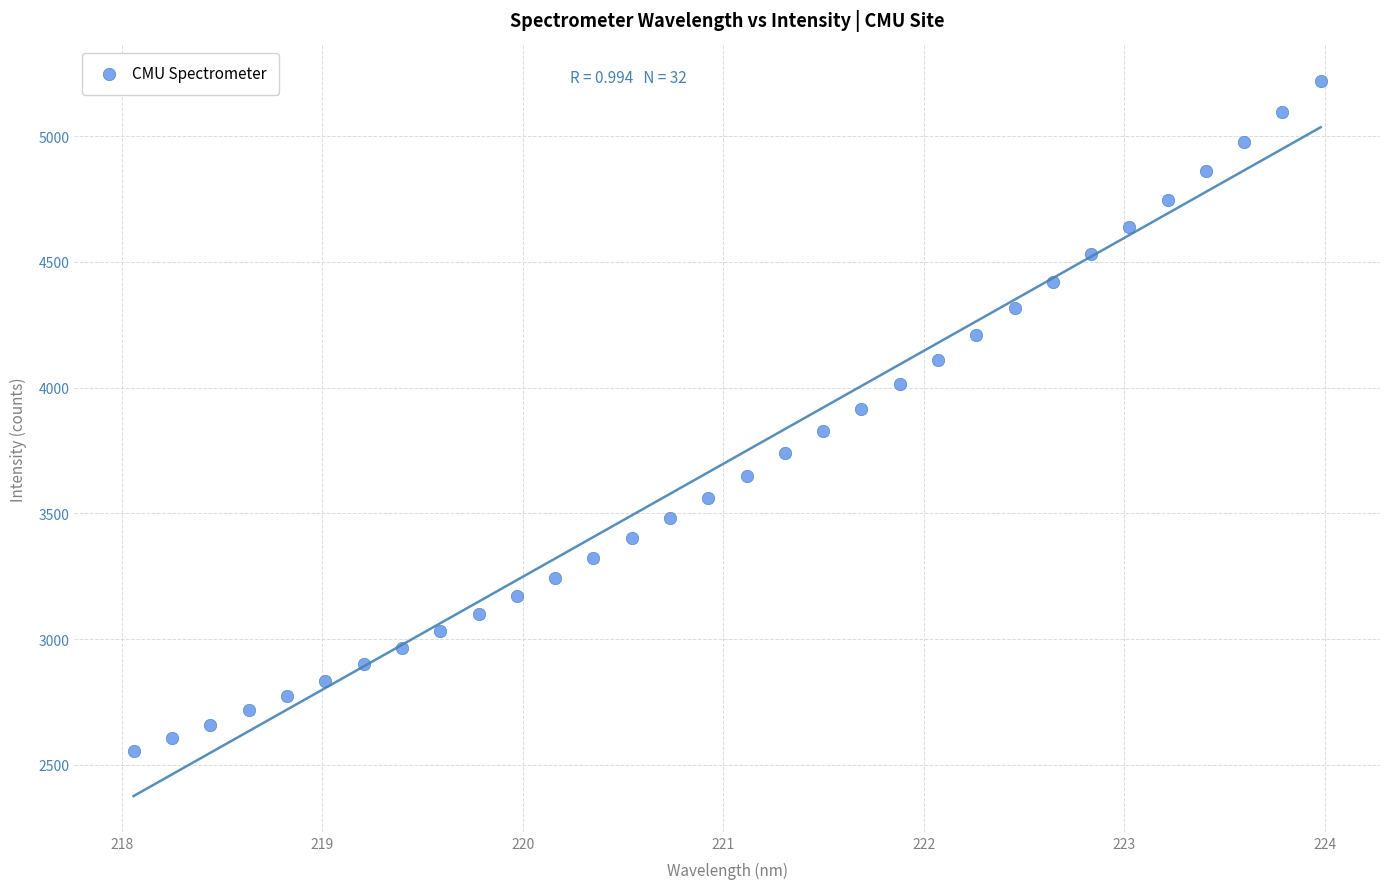

What is the range of Y values (max minus min)?

2666.0